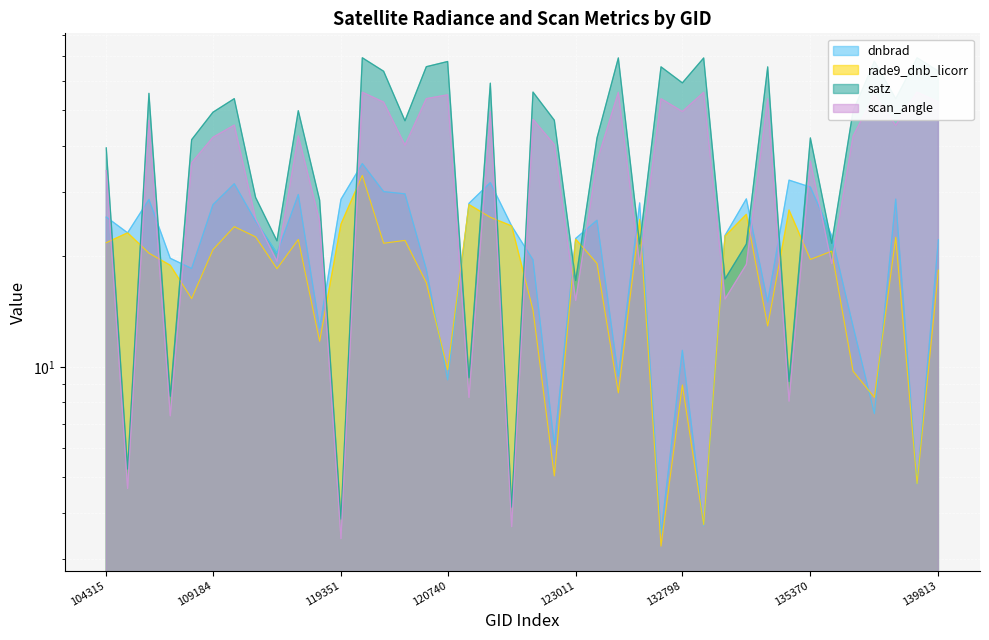

What is the difference between the second highest and second lowest values in the scan_angle series?

52.2